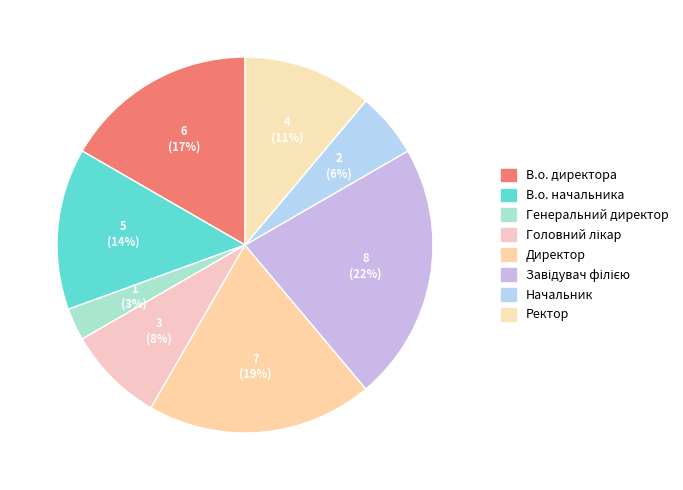

What is the largest slice in the pie chart?

Завідувач філією